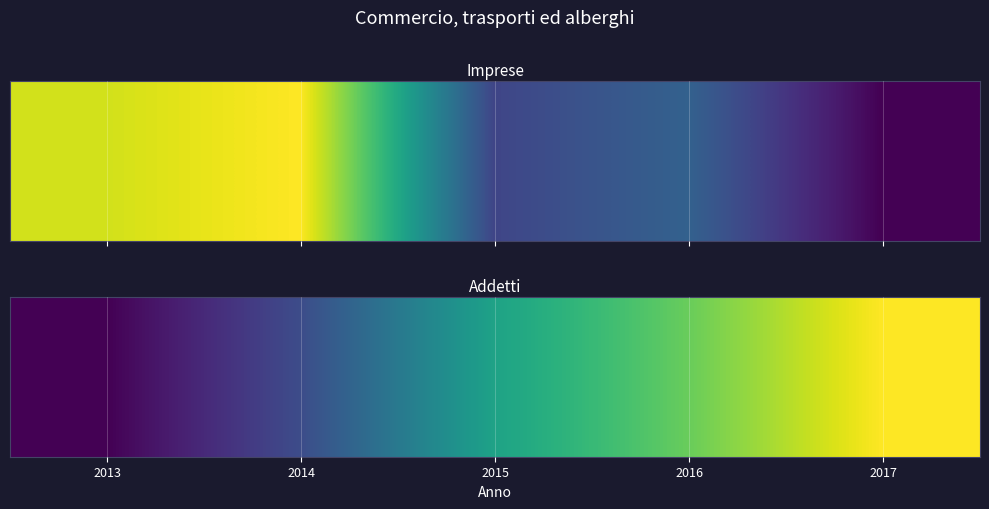

Is it true that the value at 2016 is 1904?

True